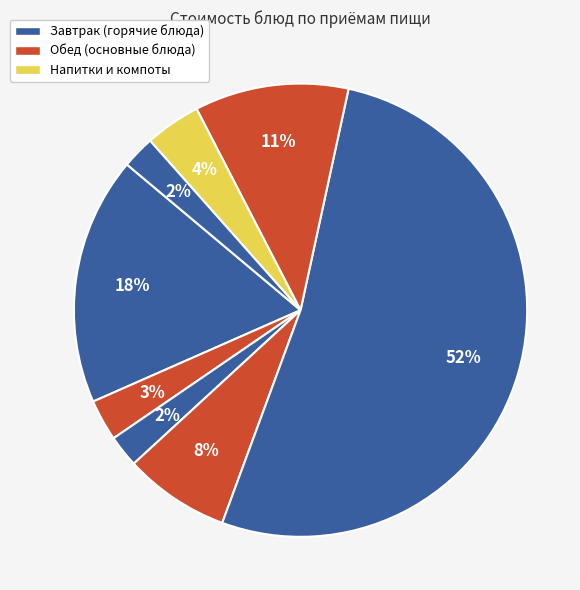

Rank the categories by value from lowest to highest.

Хлеб пшеничный, Хлеб ржаной, Чай с сахаром, Компот из сухофруктов, Суп картофельный с пшенной крупой, каша гречневая рассыпчатая, Суп молочный с рисовой крупой, Котлеты рубленные